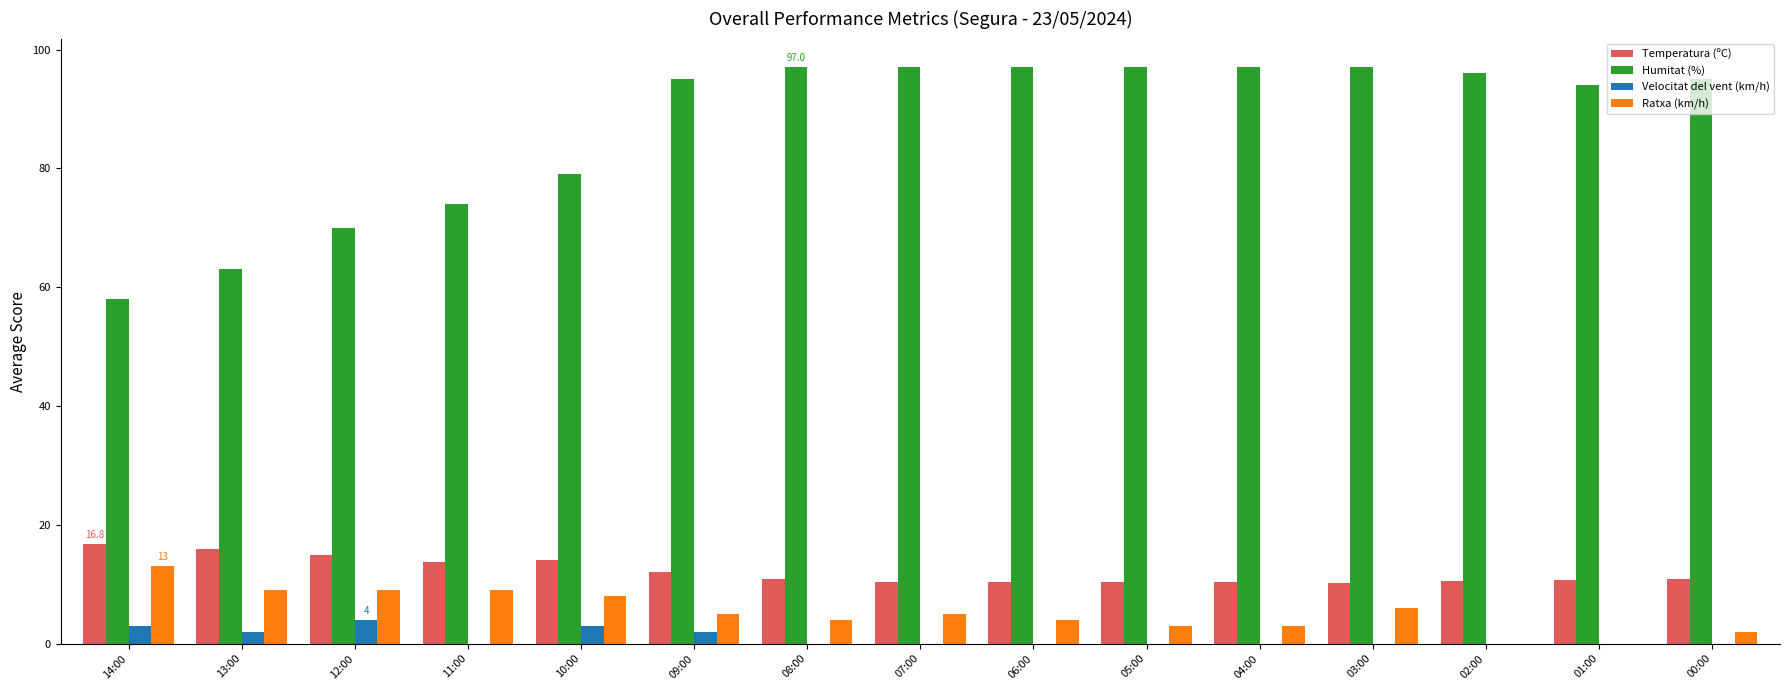

What is the highest value of the Temperatura (ºC) series?

16.8